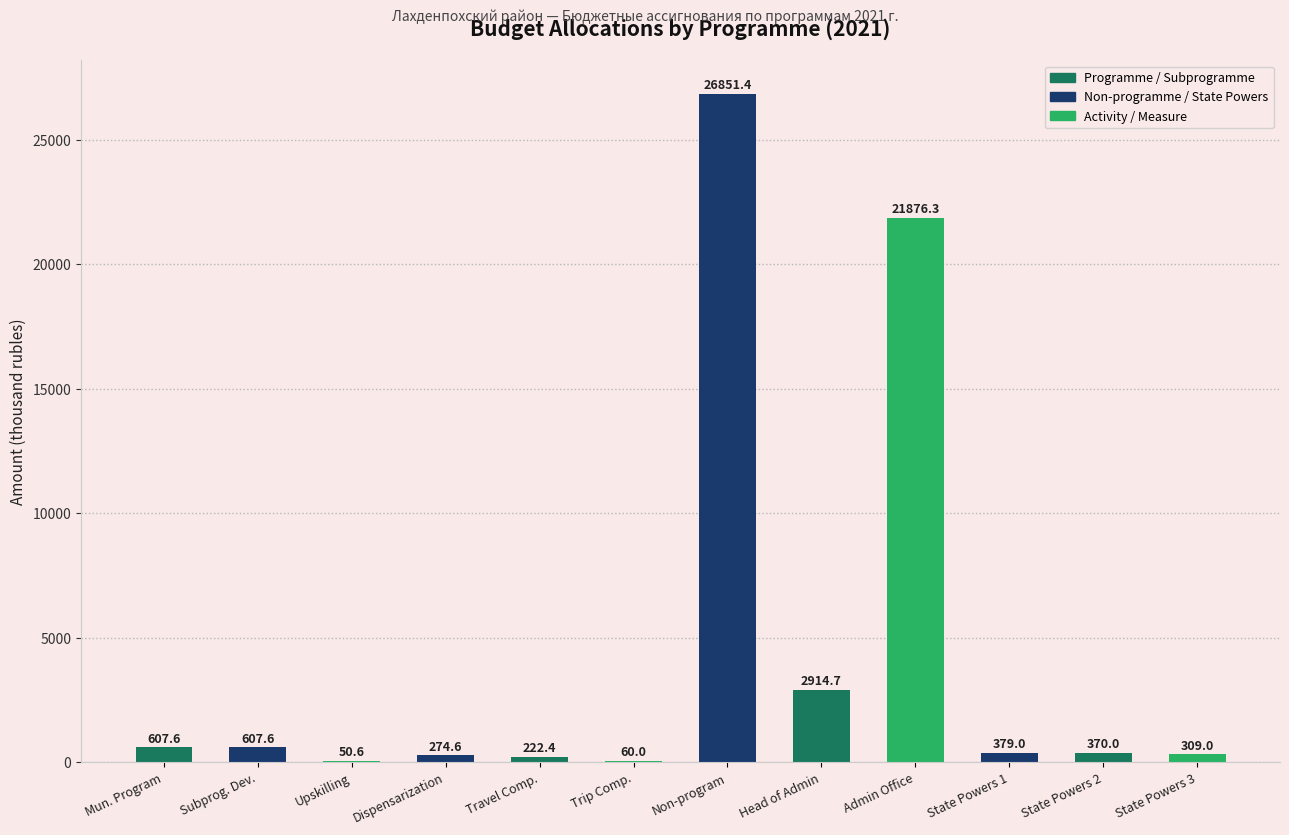

How many distinct data groups are displayed?

1